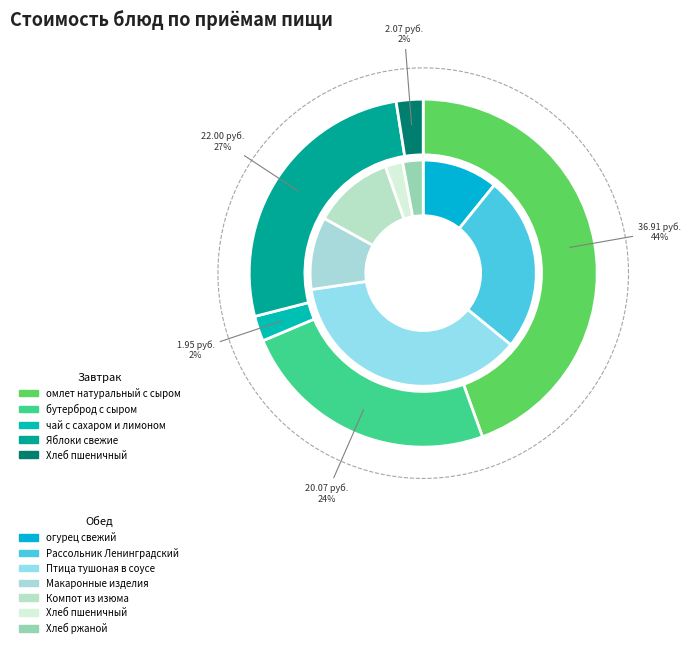

How many segments does this pie chart have?

12